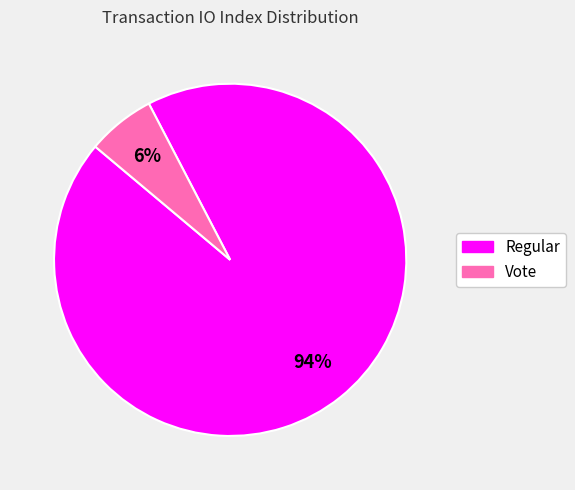

Which category has the biggest portion of the pie?

Regular